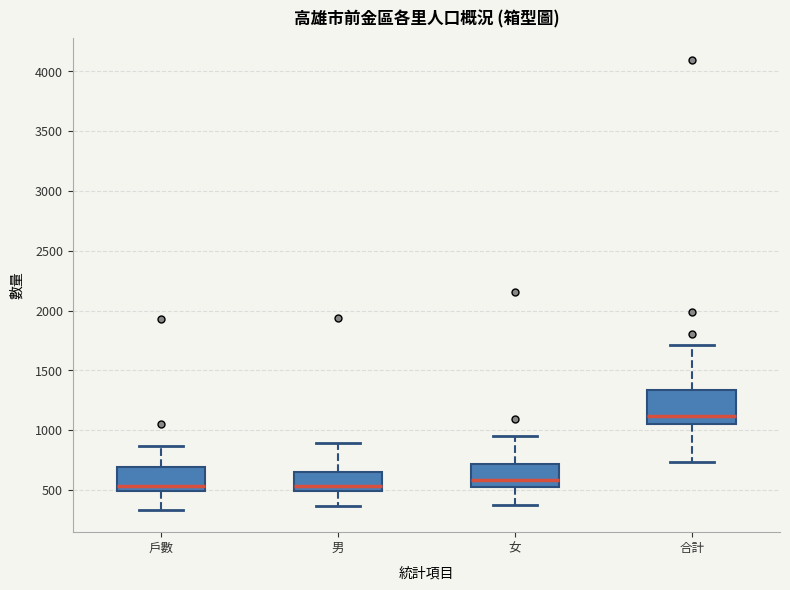

Reading left to right, read every box against the y-axis: the position of its median line, the range the box covers, and the ends of its whiskers. The values are not printed on the chart, so give them approximately, as read against the axis.

戶數: median 550, box 500 to 700, whiskers 350 to 850
男: median 550, box 500 to 650, whiskers 350 to 900
女: median 600, box 550 to 700, whiskers 350 to 950
合計: median 1100, box 1050 to 1350, whiskers 750 to 1700